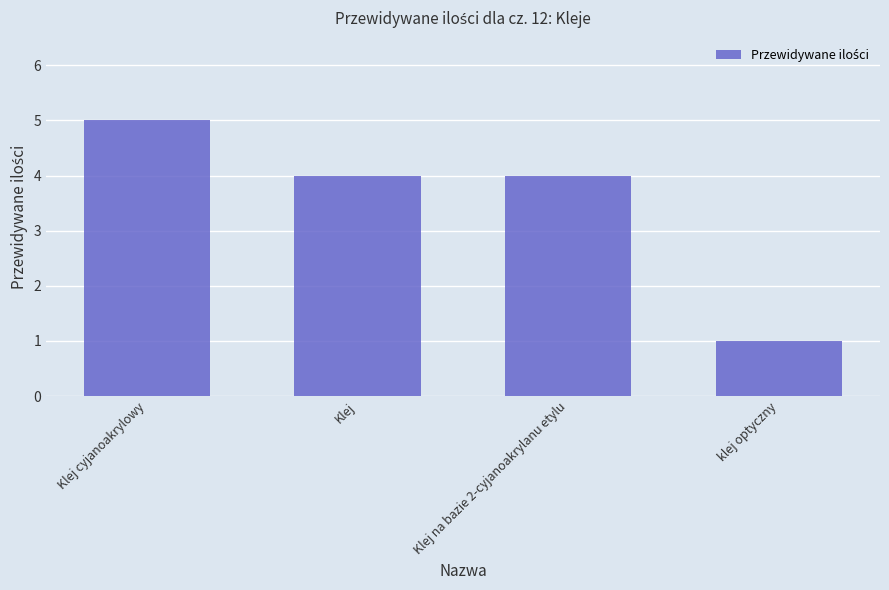

Approximately how many times larger is the value at Klej na bazie 2-cyjanoakrylanu etylu compared to Klej cyjanoakrylowy?

0.8